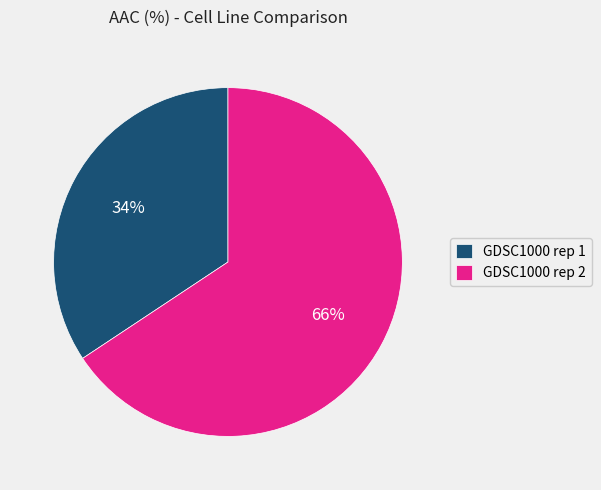

Which category has the smallest portion of the pie?

GDSC1000 rep 1